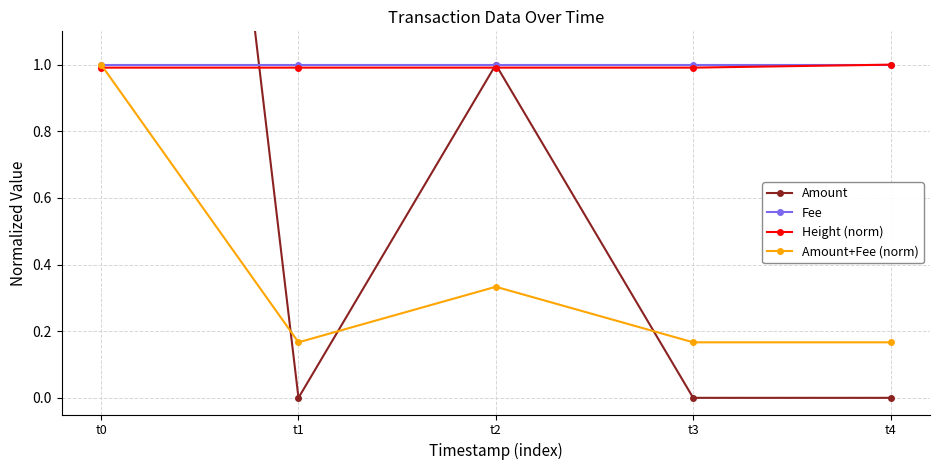

What is the maximum value shown in the chart?

5.0